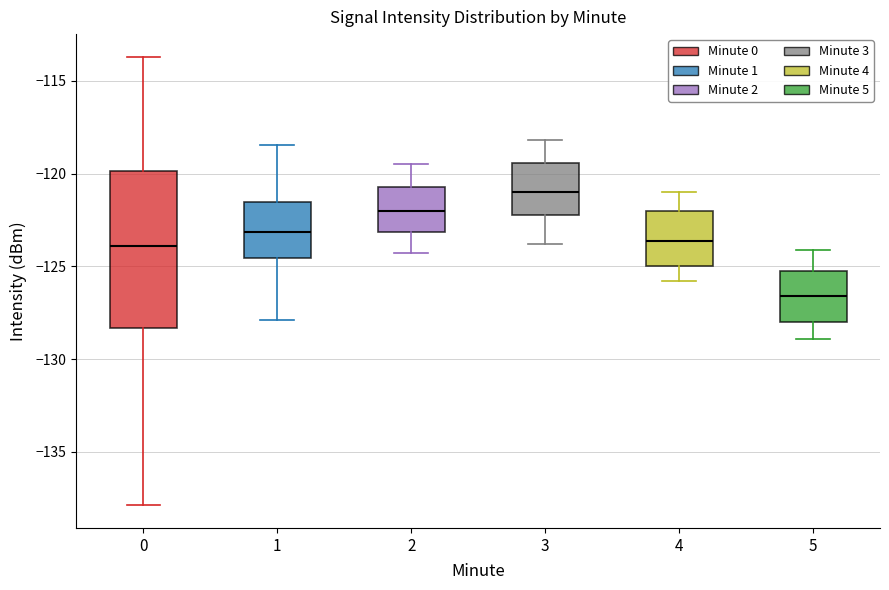

Reading left to right, transcribe this box plot: for each box, give where its median line is, the range the box spans, and where its two whiskers end, as read against the y-axis. The values are not printed on the chart, so give them approximately, as read against the axis.

0: median -124.0, box -128.5 to -120.0, whiskers -138.0 to -113.5
1: median -123.0, box -124.5 to -121.5, whiskers -128.0 to -118.5
2: median -122.0, box -123.0 to -120.5, whiskers -124.5 to -119.5
3: median -121.0, box -122.0 to -119.5, whiskers -124.0 to -118.0
4: median -123.5, box -125.0 to -122.0, whiskers -126.0 to -121.0
5: median -126.5, box -128.0 to -125.0, whiskers -129.0 to -124.0